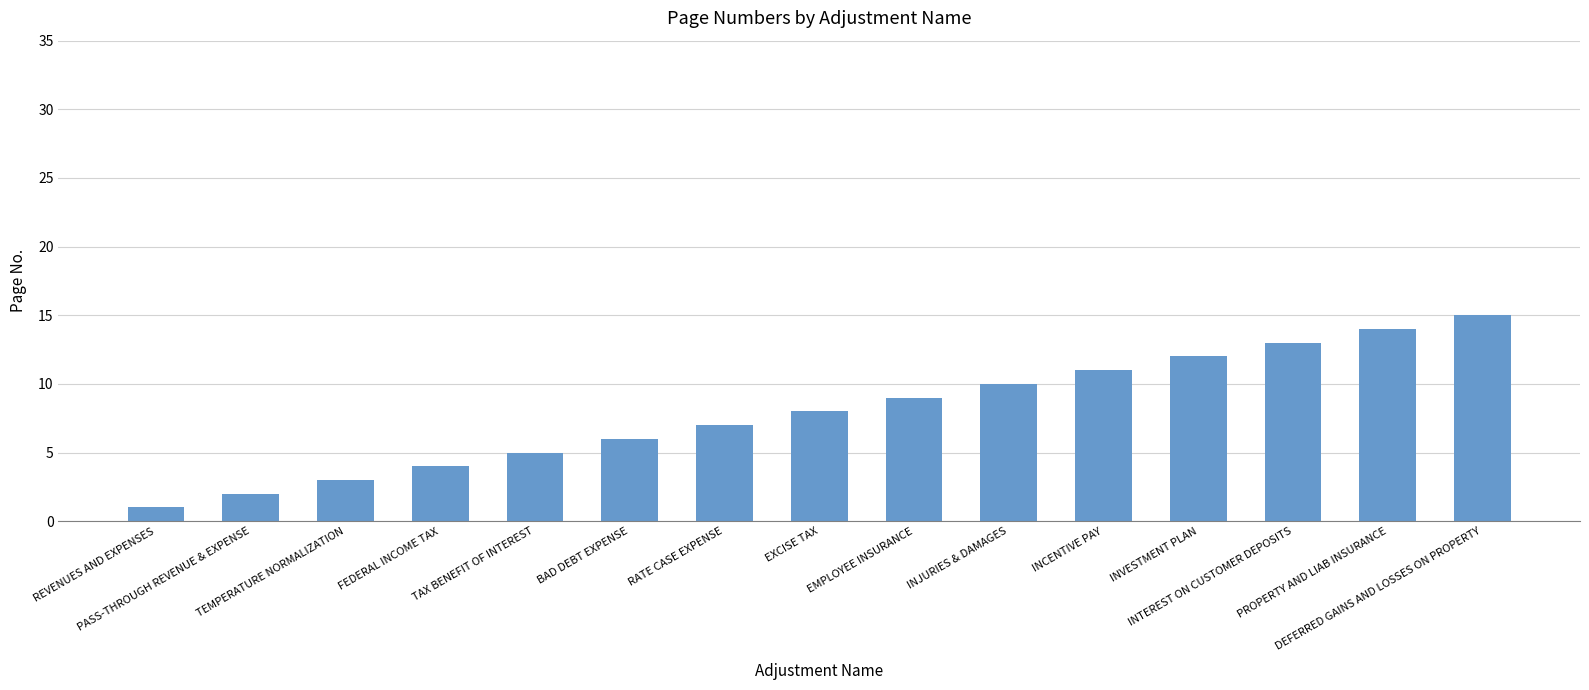

How many bars are there in total?

15